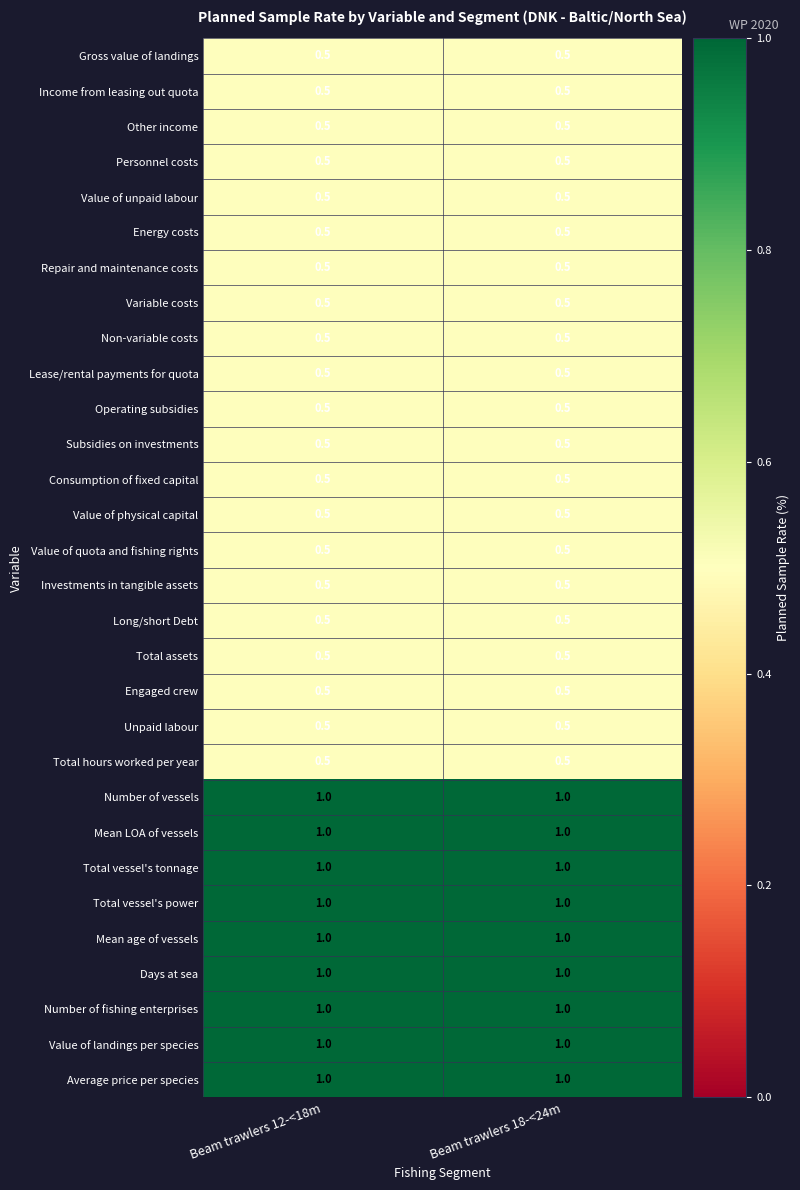

What is the average value of the Total vessel's tonnage series?

1.0